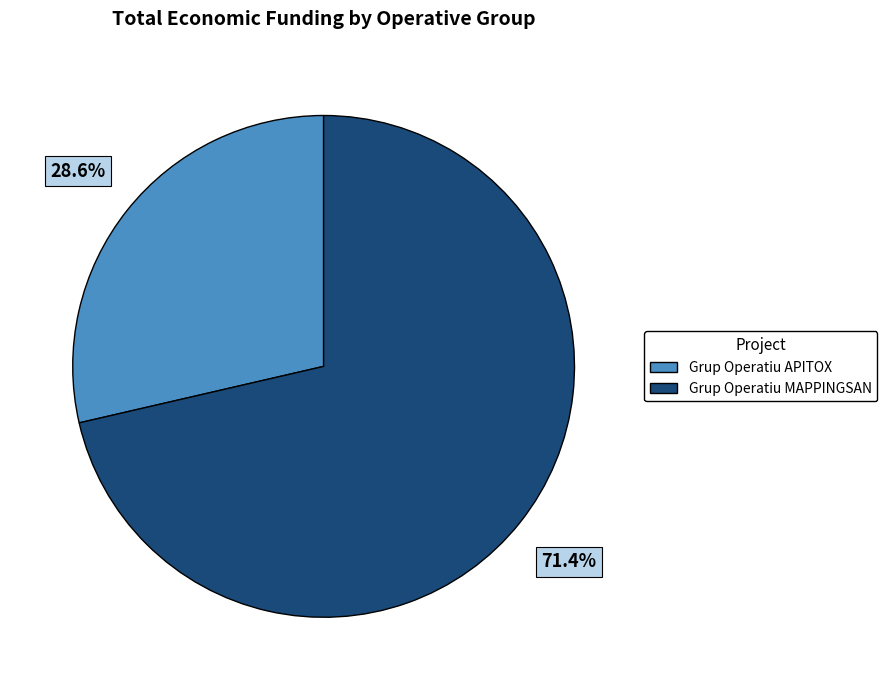

Is it true that Grup Operatiu MAPPINGSAN is 71% of the pie?

True